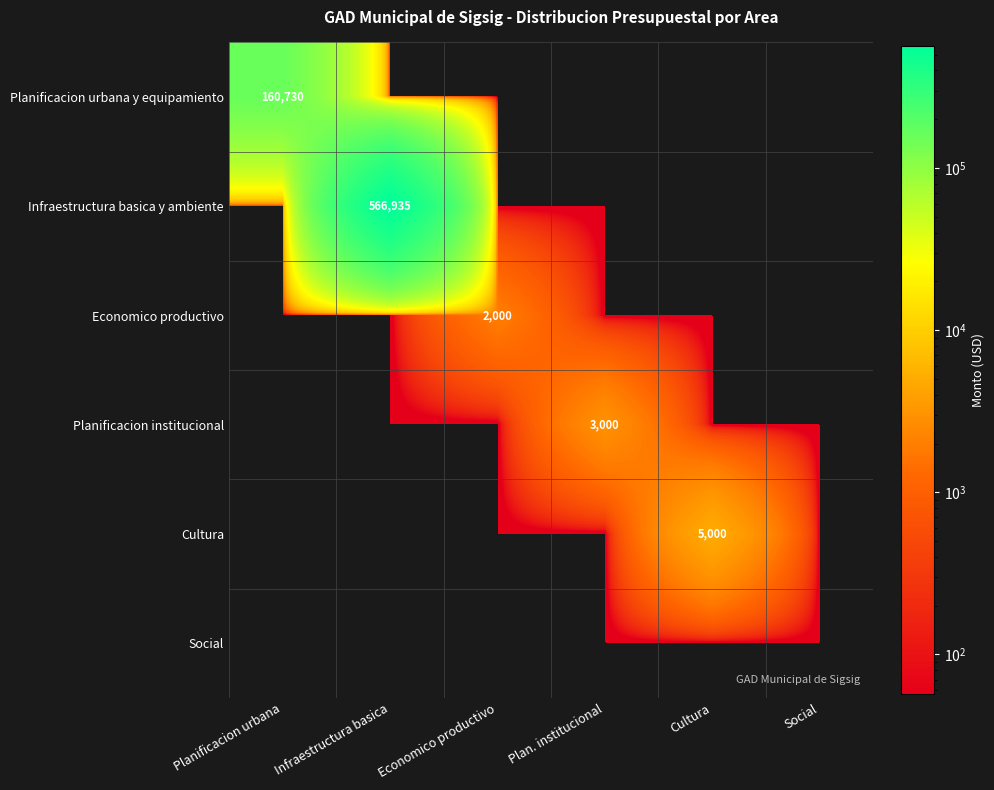

At which category is the sum across all series the highest?

Infraestructura basica